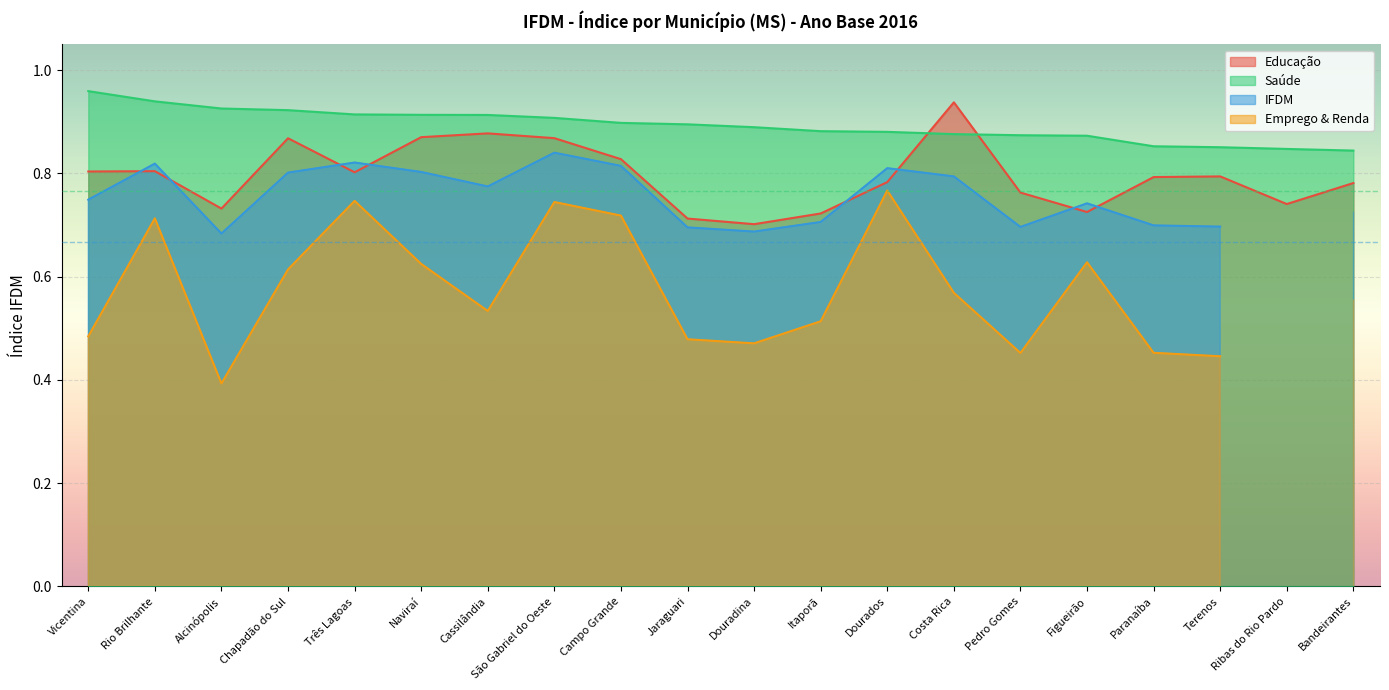

Is it true that Saúde equals 0.4 at Cassilândia?

False